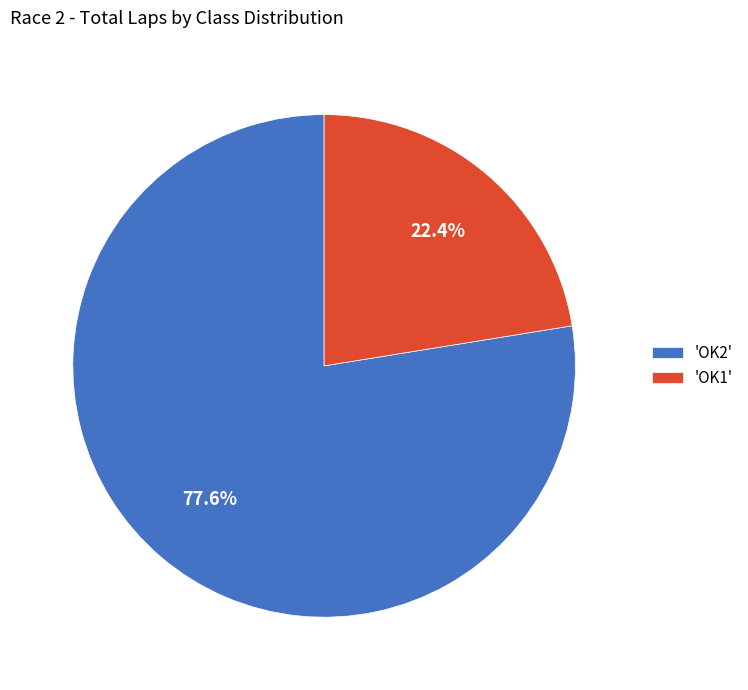

What is the total percentage of 'OK2' and 'OK1'?

100.0%